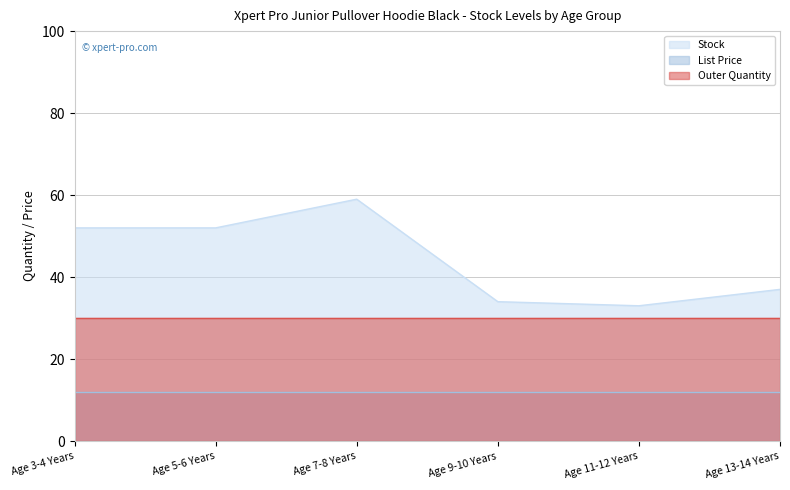

What is the greatest value displayed?

59.0